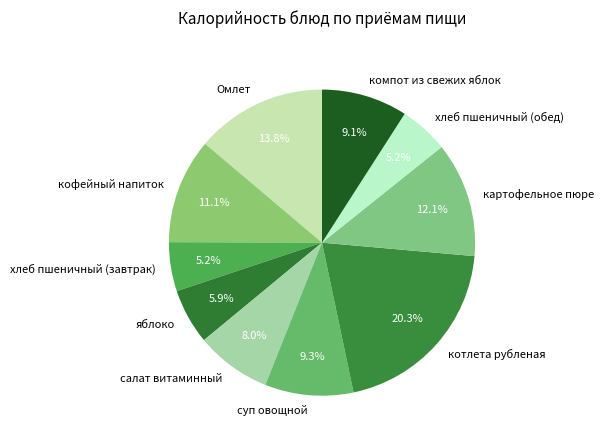

What is the ratio of the value at Омлет to the value at котлета рубленая?

0.7